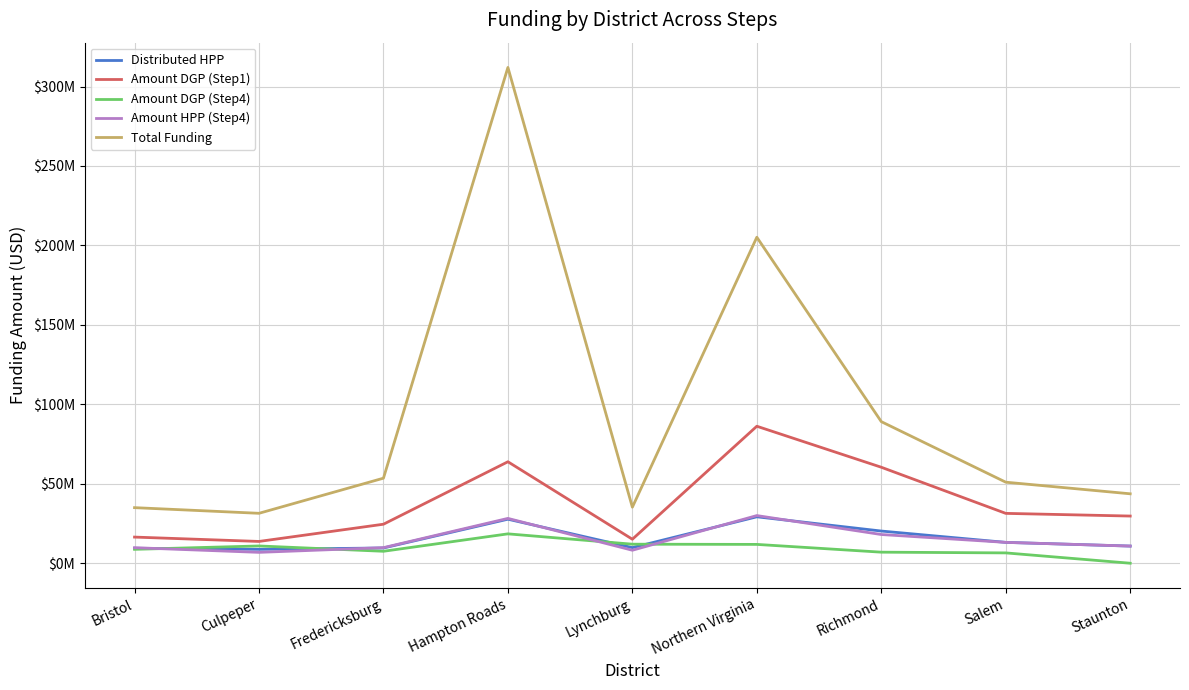

What are all the series names shown in the legend?

Distributed HPP, Amount DGP (Step1), Amount DGP (Step4), Amount HPP (Step4), Total Funding